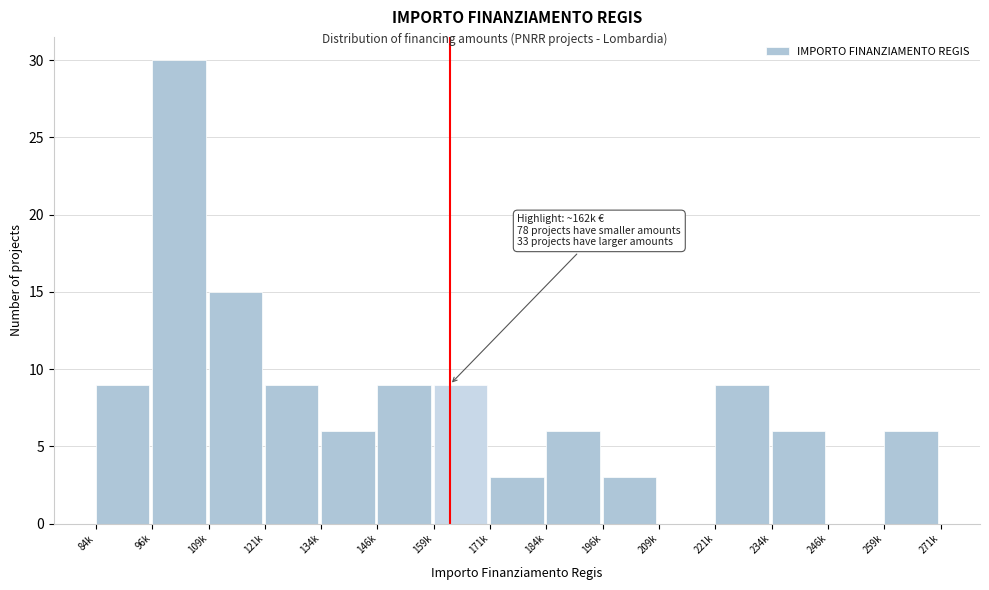

Reading left to right, what are all the values shown in this chart?

84k=9	96k=30	109k=15	121k=9	134k=6	146k=9	159k=9	171k=3	184k=6	196k=3	209k=0	221k=9	234k=6	246k=0	259k=6